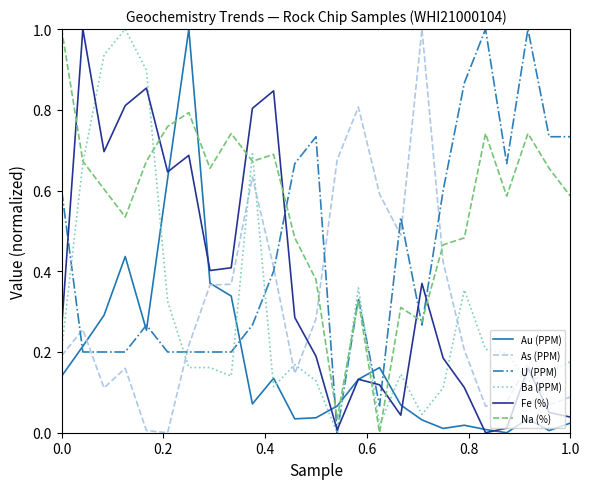

What is the greatest value displayed?

1.0